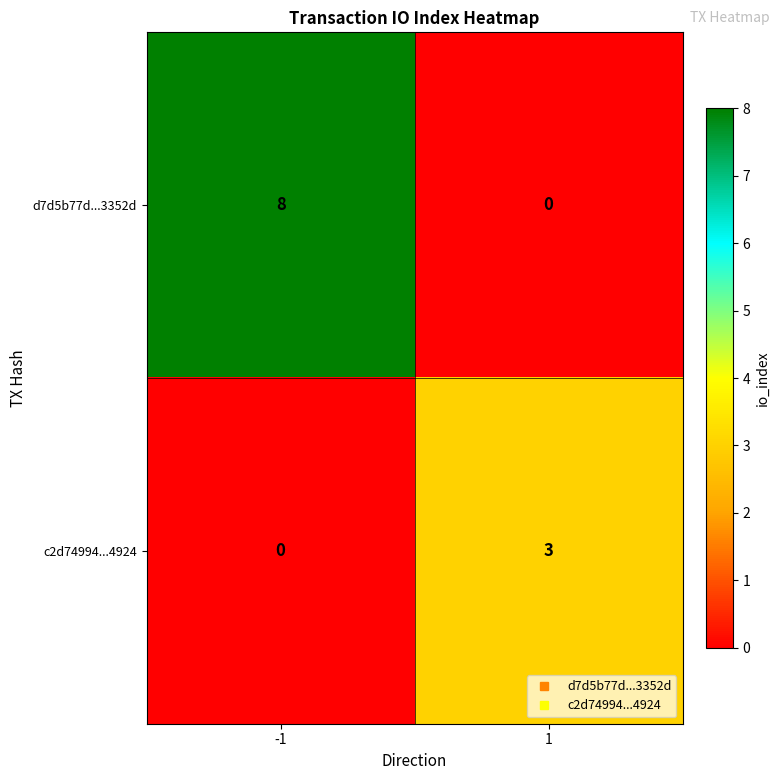

What is the maximum value shown in the chart?

8